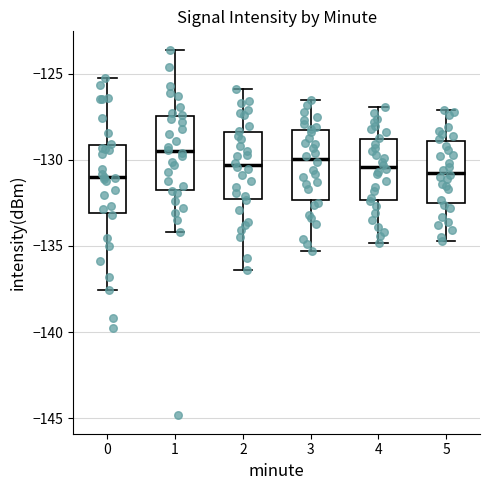

Reading left to right, transcribe this box plot: for each box, give where its median line is, the range the box spans, and where its two whiskers end, as read against the y-axis. The values are not printed on the chart, so give them approximately, as read against the axis.

0: median -131.0, box -133.0 to -129.0, whiskers -137.5 to -125.5
1: median -129.5, box -131.5 to -127.5, whiskers -134.0 to -123.5
2: median -130.5, box -132.0 to -128.5, whiskers -136.5 to -126.0
3: median -130.0, box -132.5 to -128.0, whiskers -135.5 to -126.5
4: median -130.5, box -132.5 to -129.0, whiskers -135.0 to -127.0
5: median -130.5, box -132.5 to -129.0, whiskers -134.5 to -127.0